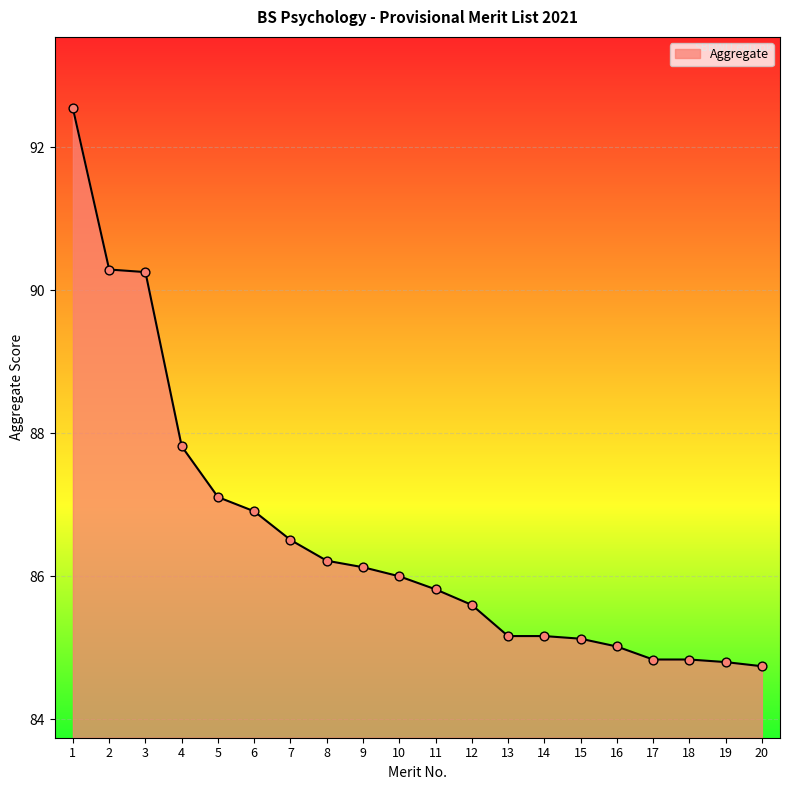

Between 11 and 8, which is larger?

8